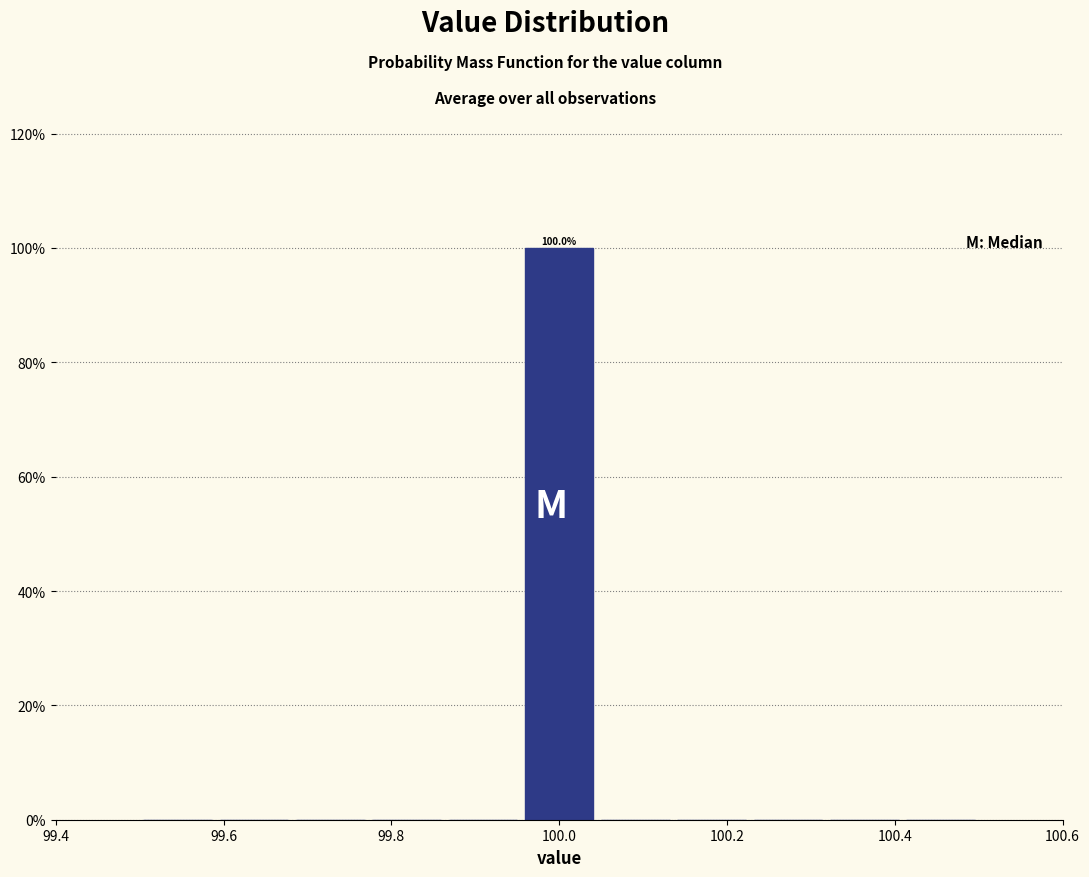

Which range on the x-axis has the tallest bar?

99.96 to 100.04